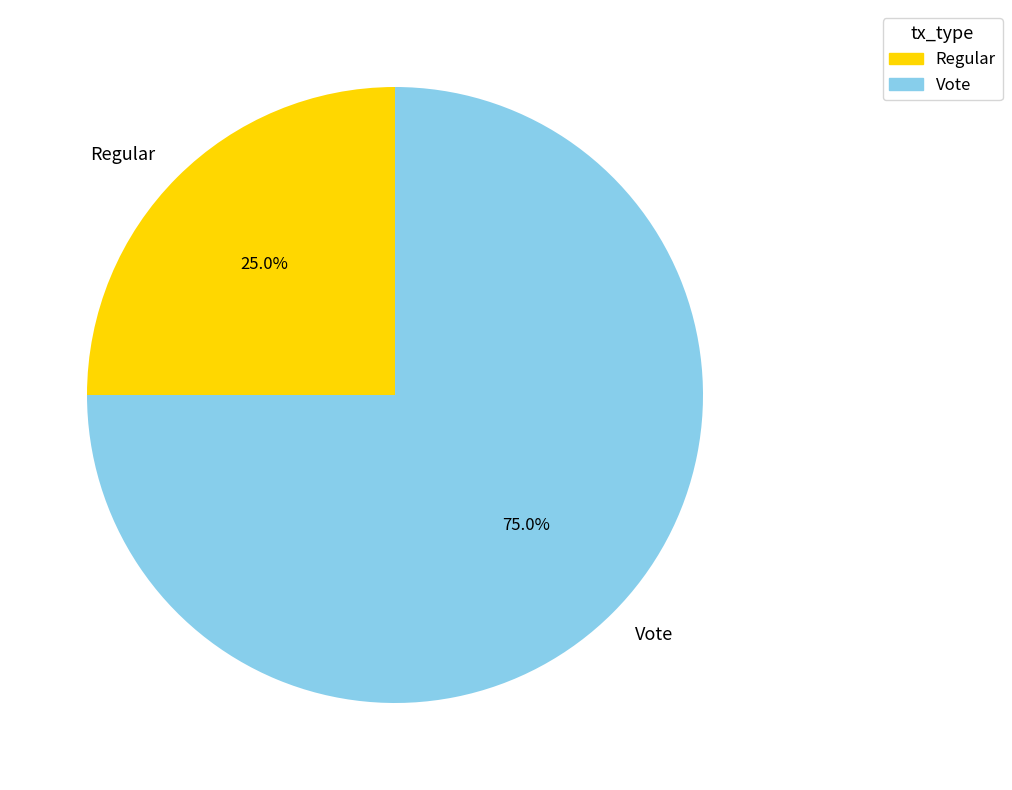

To the nearest percent, what is the combined percentage of Vote and Regular?

100%